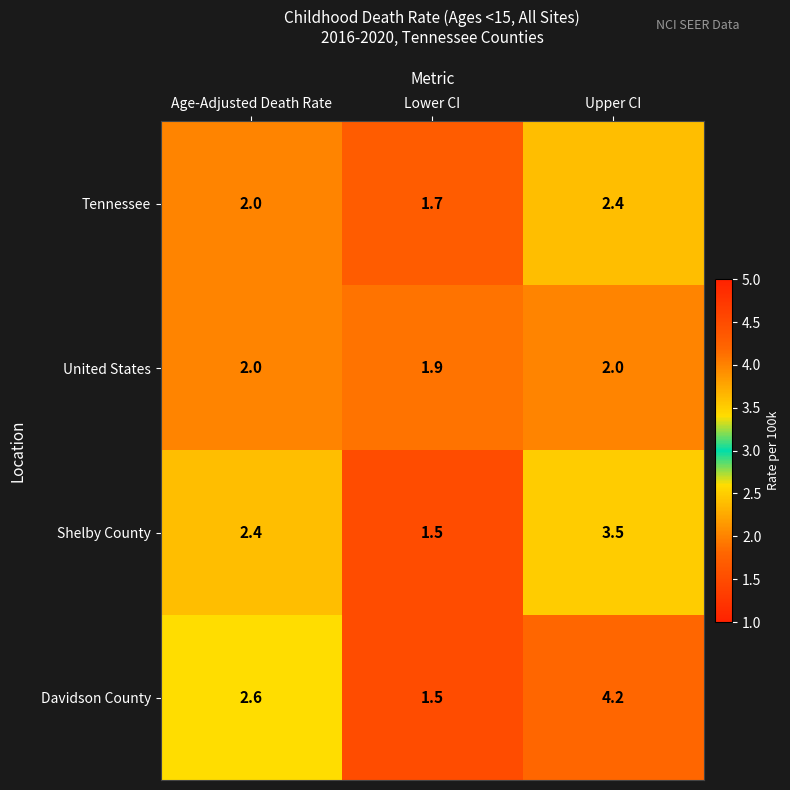

Read the Shelby County value at Upper CI.

3.5